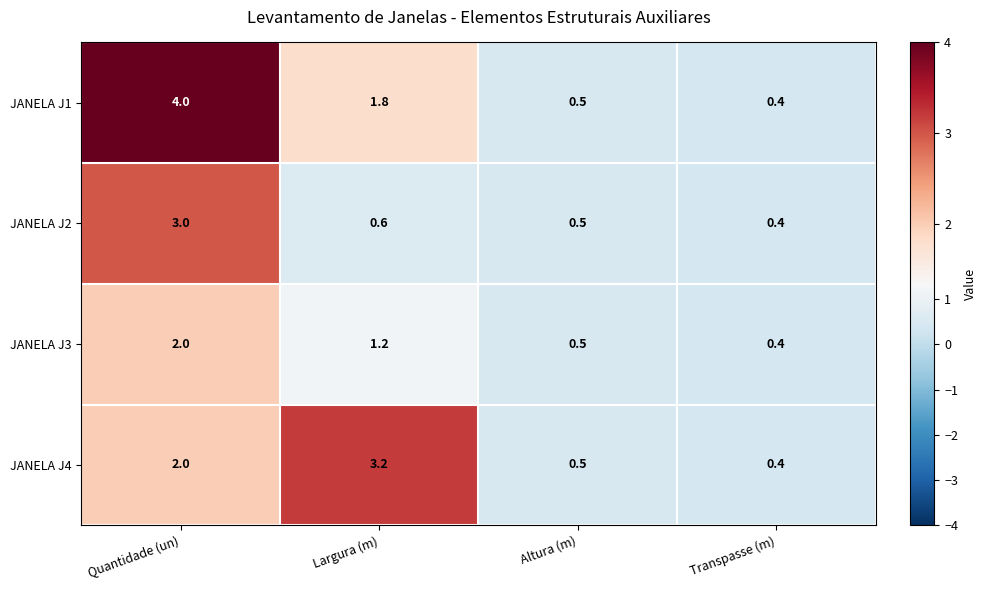

True or false: JANELA J4 has a value of 0.7 at Transpasse (m).

False